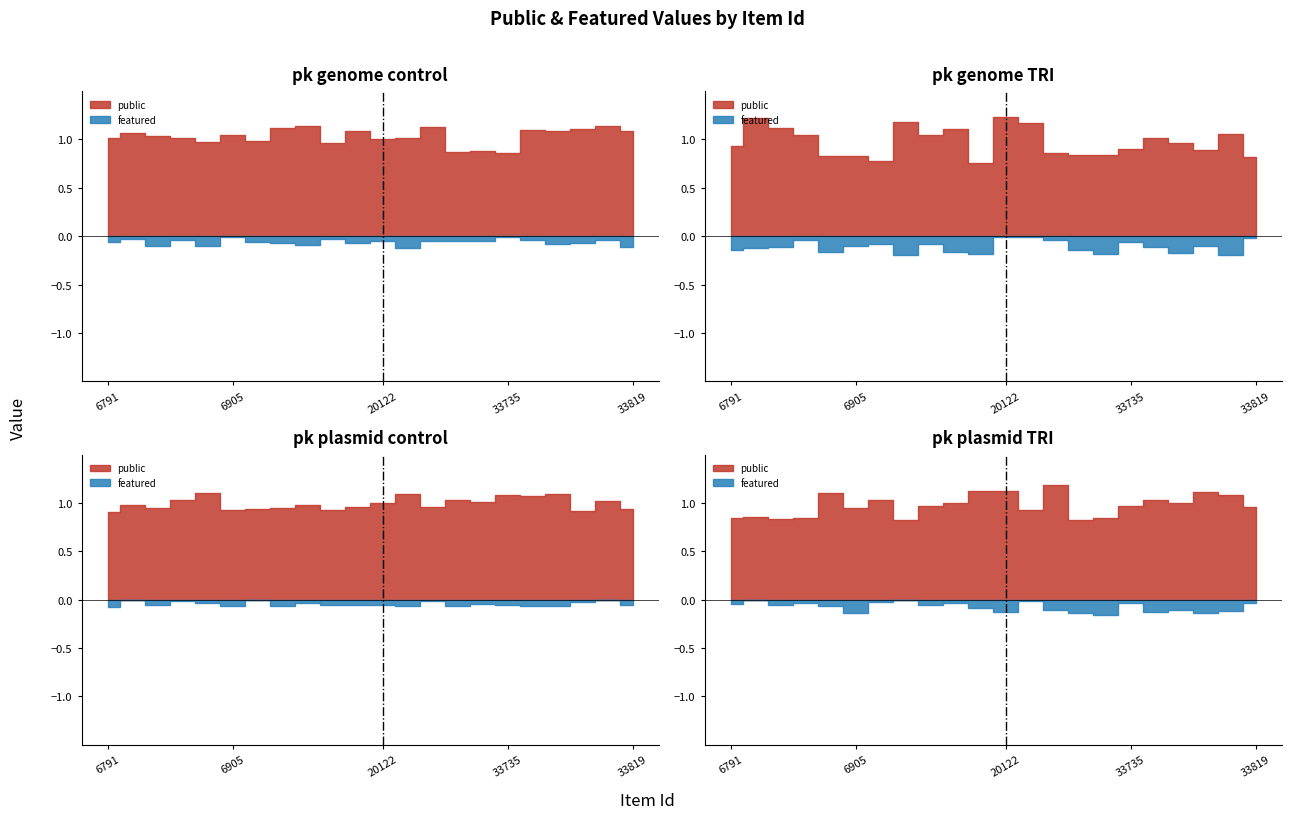

Does the chart display data point markers on the line(s)?

No